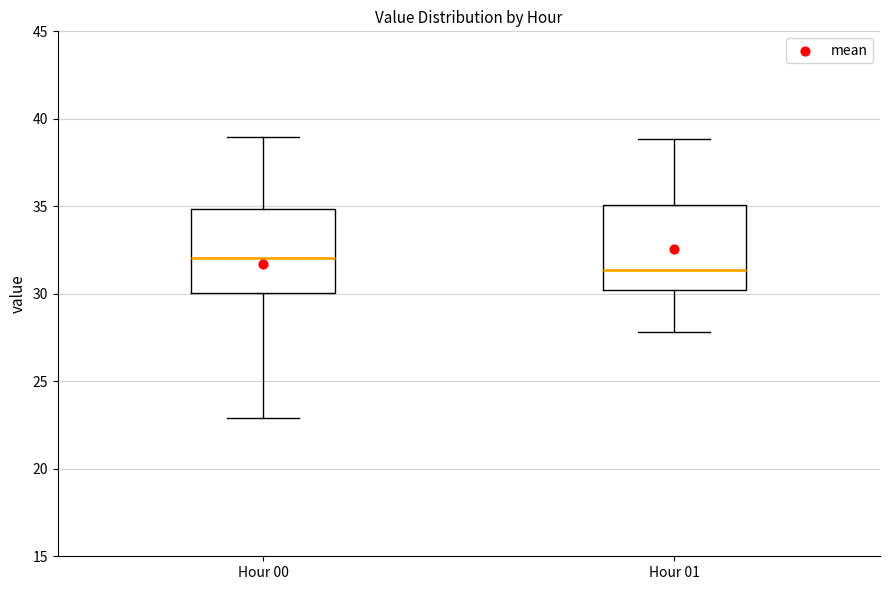

Reading left to right, transcribe this box plot: for each box, give where its median line is, the range the box spans, and where its two whiskers end, as read against the y-axis. The values are not printed on the chart, so give them approximately, as read against the axis.

Hour 00: median 32.0, box 30.0 to 35.0, whiskers 23.0 to 39.0
Hour 01: median 31.5, box 30.0 to 35.0, whiskers 28.0 to 39.0